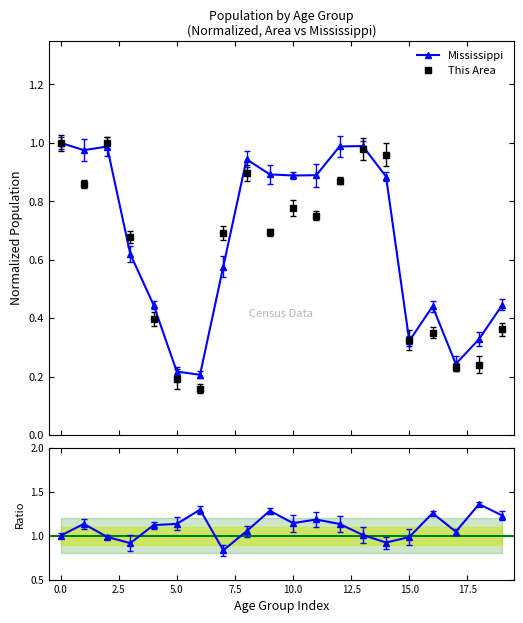

True or false: Mississippi has more than 0 interior local peaks.

True